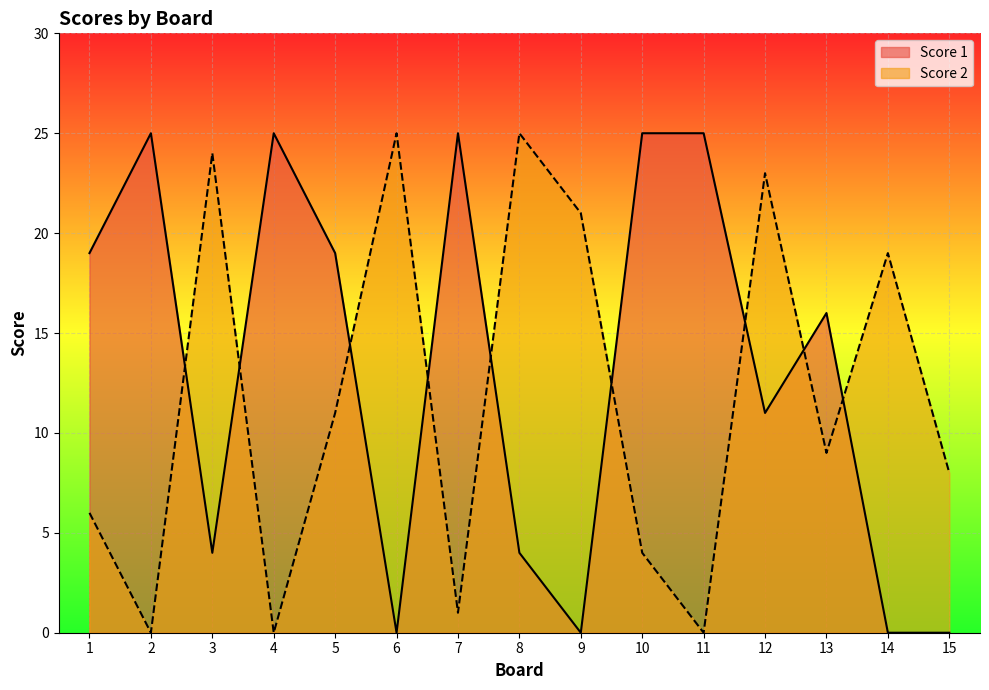

Where does the Score 2 series first go above 9?

3